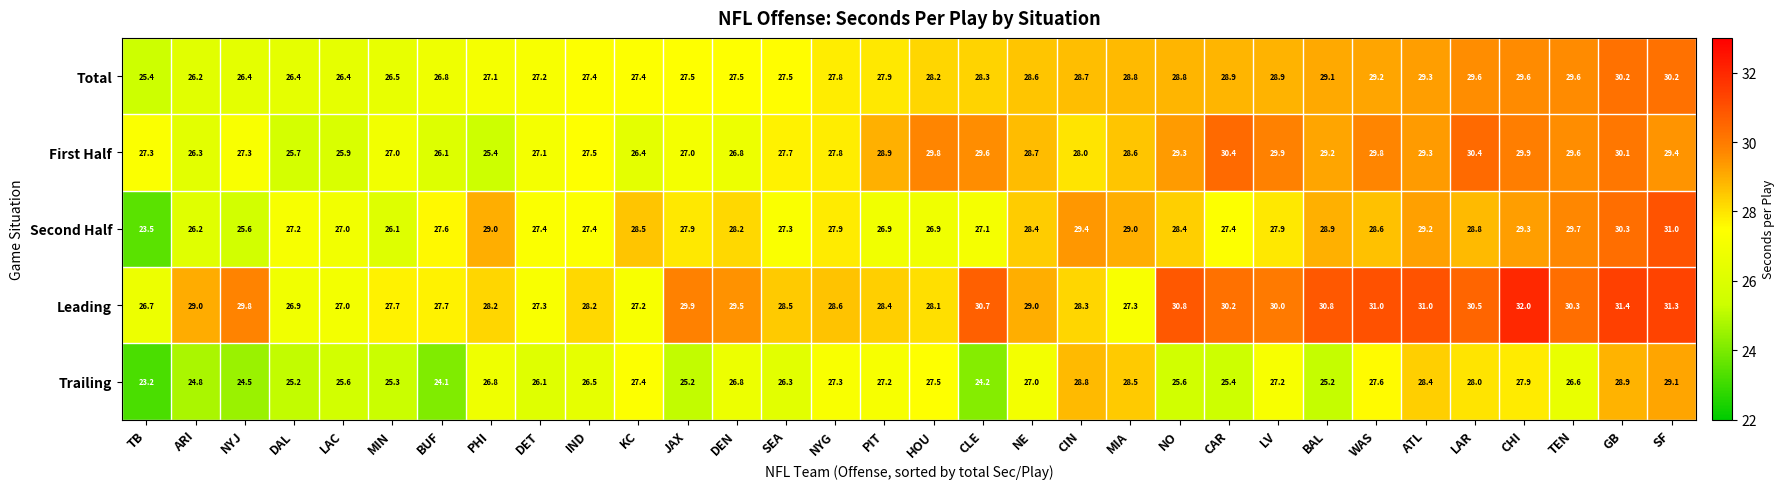

What is the difference between the maximum and second lowest values in the Leading series?

5.1